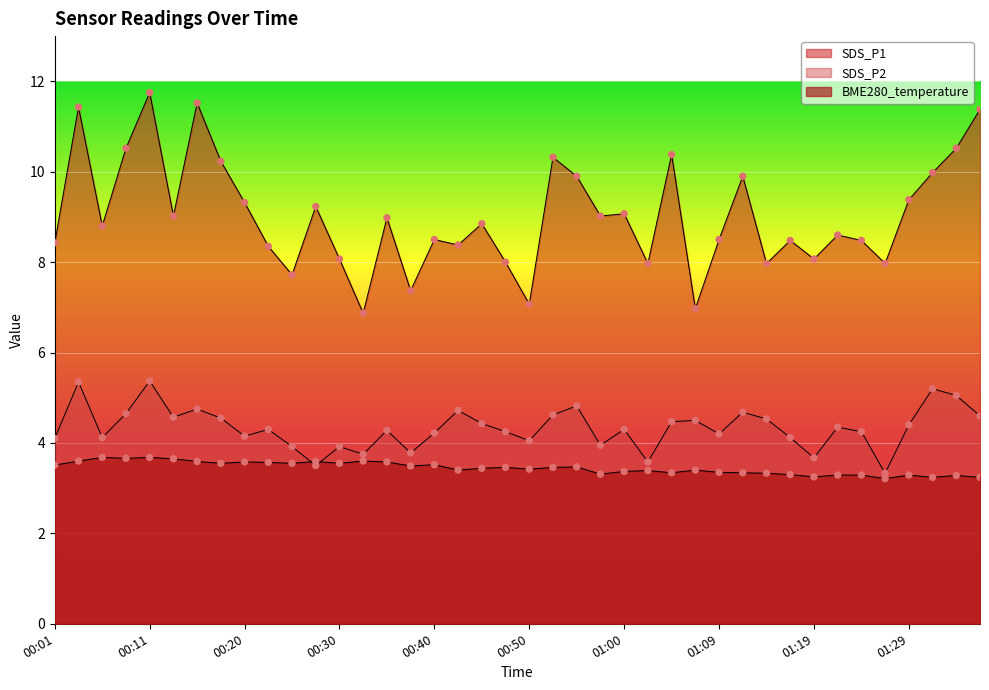

What is the total value across all series at 01:34?

18.8